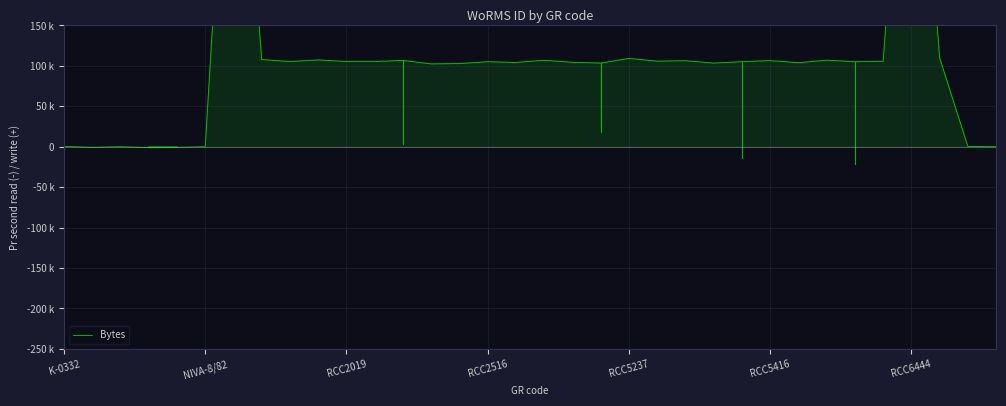

What is the ratio of the value at 8 to the value at 14?

1.0